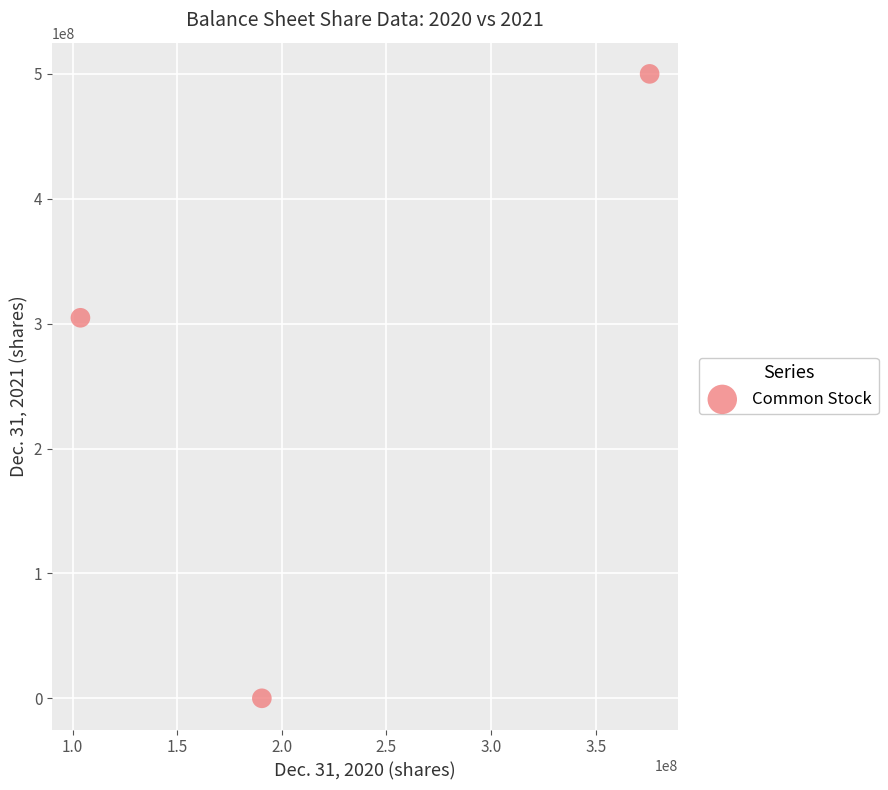

What Y value in the scatter plot is closest to 250000000?

304701000